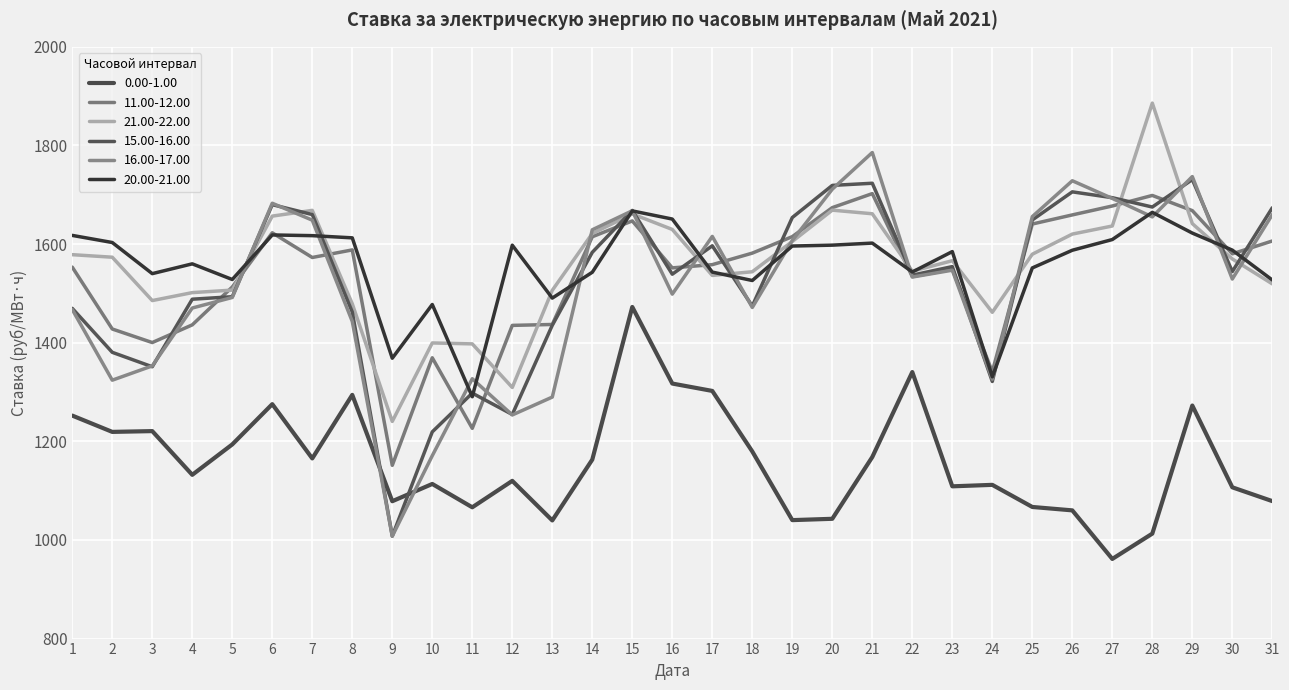

True or false: 11.00-12.00 has more than 2 points higher than both neighbors.

True